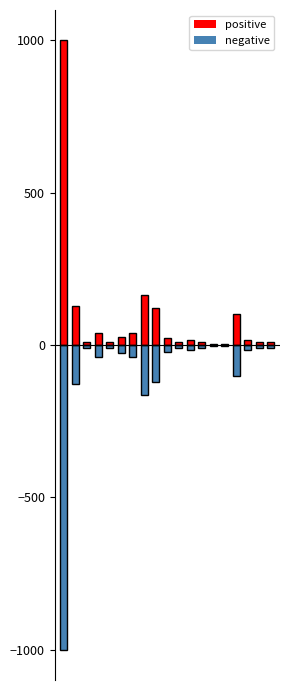

What are all the series names shown in the legend?

positive, negative